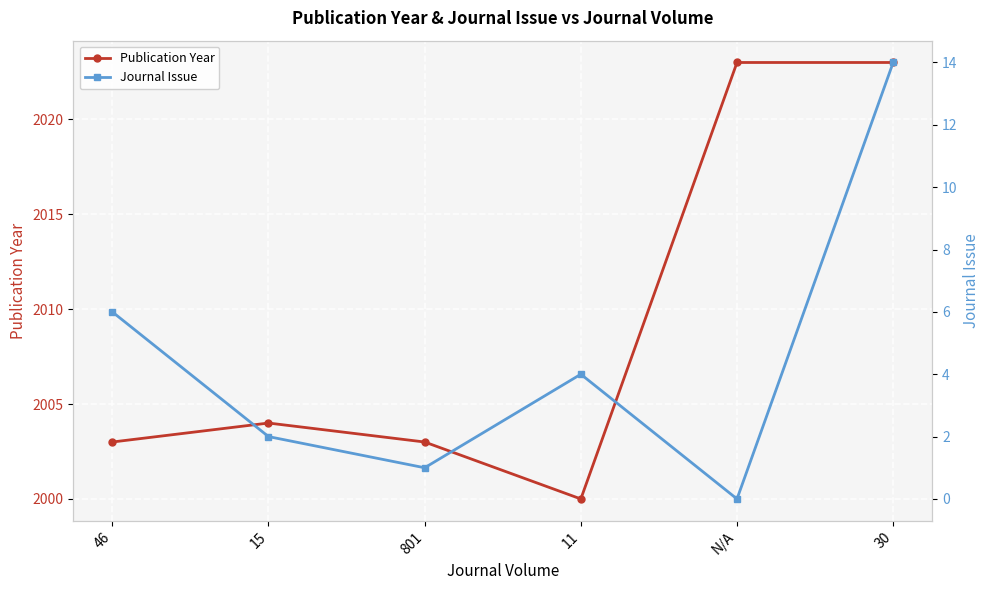

How many lines are shown in the chart?

2